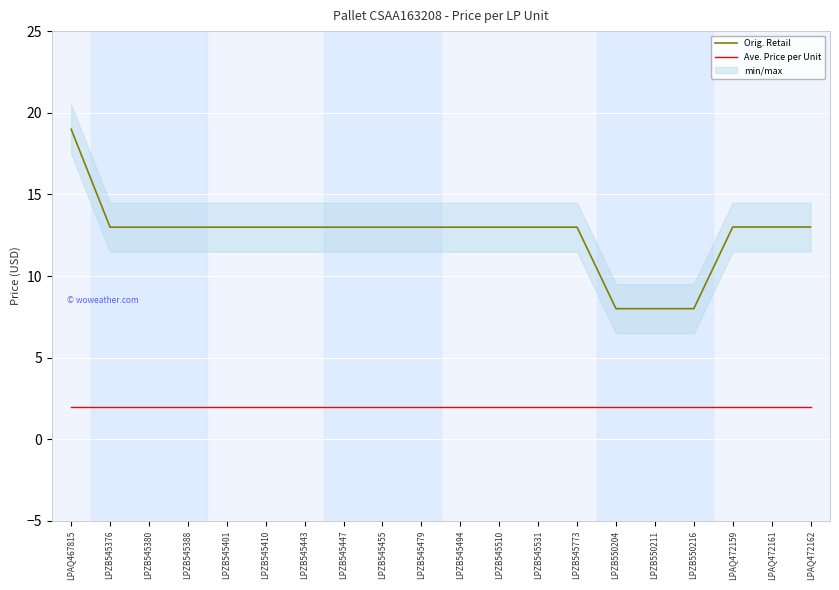

What is the label of the 5th point from the left?

LPZB545401